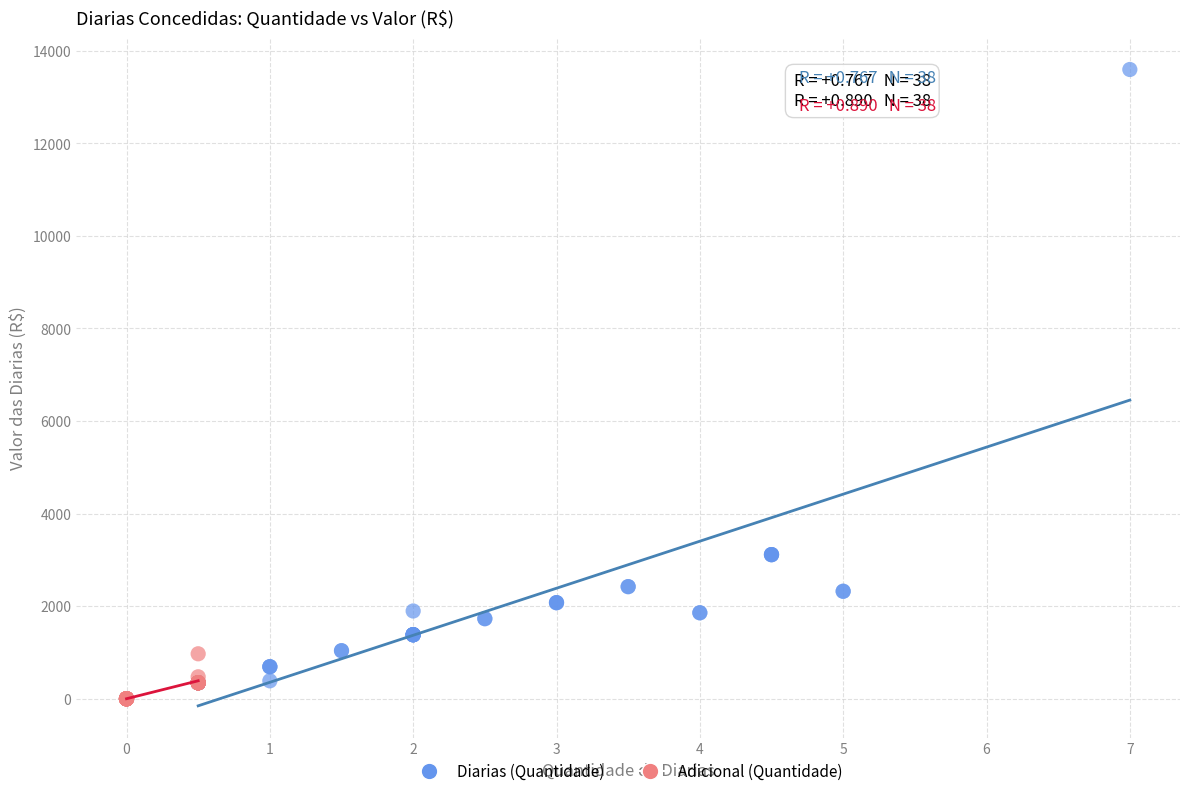

Which series contains the highest Y value?

Diarias (Quantidade)